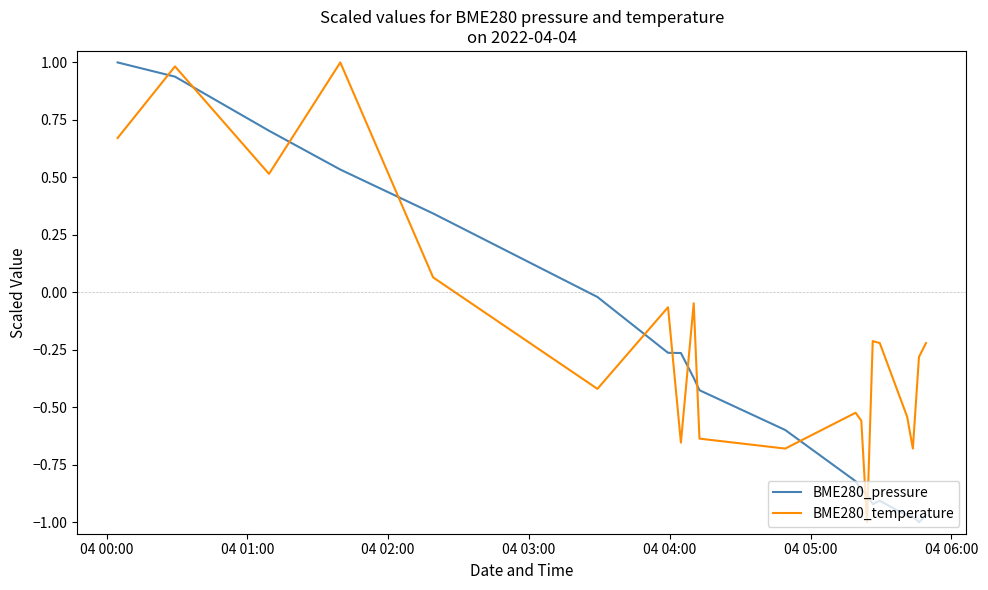

List the series in order of their overall mean, highest first.

BME280_temperature, BME280_pressure